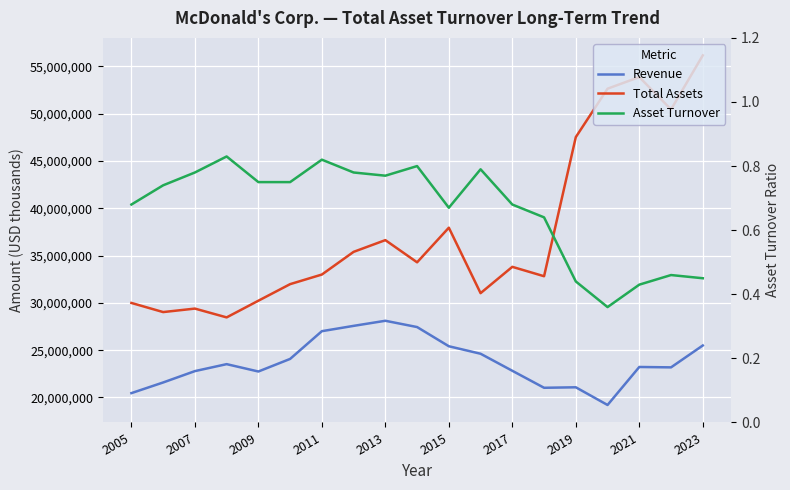

Reading left to right, list all the values displayed in this chart.

Revenue: 20460200.0	21586400.0	22786600.0	23522400.0	22744700.0	24074600.0	27006000.0	27567000.0	28105700.0	27441300.0	25413000.0	24621900.0	22820400.0	21025200.0	21076500.0	19207800.0	23222900.0	23182600.0	25493700.0
Total Assets: 29988800.0	29023800.0	29391700.0	28461500.0	30224900.0	31975200.0	32989900.0	35386500.0	36626300.0	34281400.0	37938700.0	31023900.0	33803700.0	32811200.0	47510800.0	52626800.0	53854300.0	50435600.0	56146800.0
Asset Turnover: 0.7	0.7	0.8	0.8	0.8	0.8	0.8	0.8	0.8	0.8	0.7	0.8	0.7	0.6	0.4	0.4	0.4	0.5	0.5